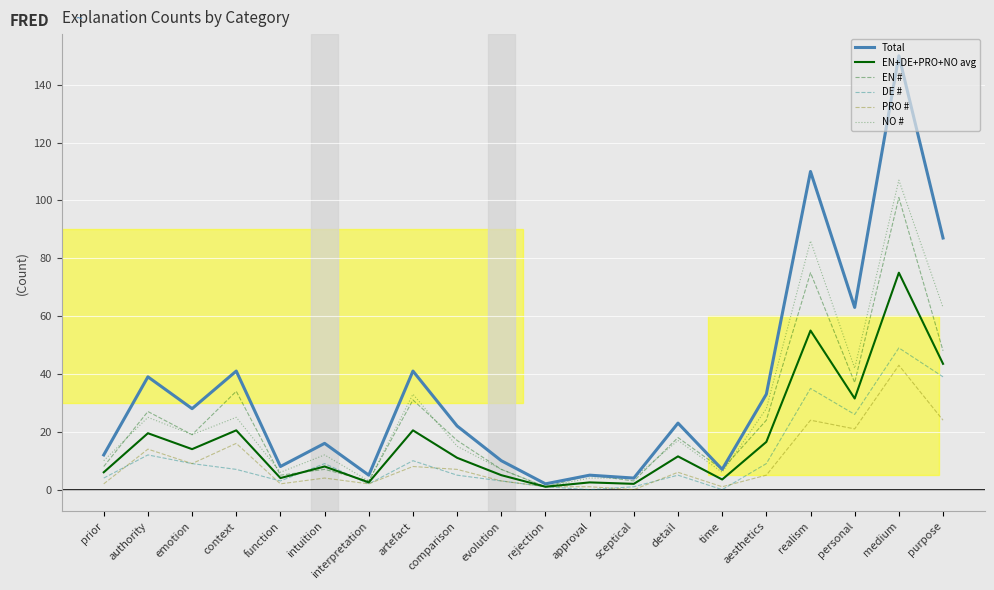

What are all the series names shown in the legend?

Total, EN+DE+PRO+NO avg, EN #, DE #, PRO #, NO #